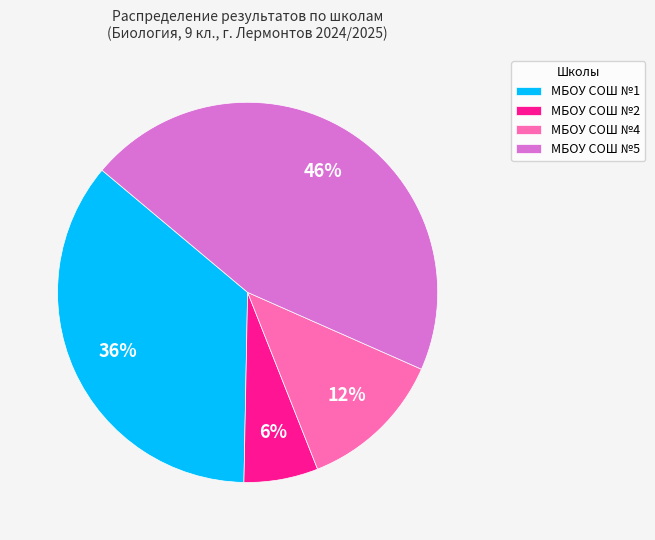

Which category has the smallest portion of the pie?

МБОУ СОШ №2